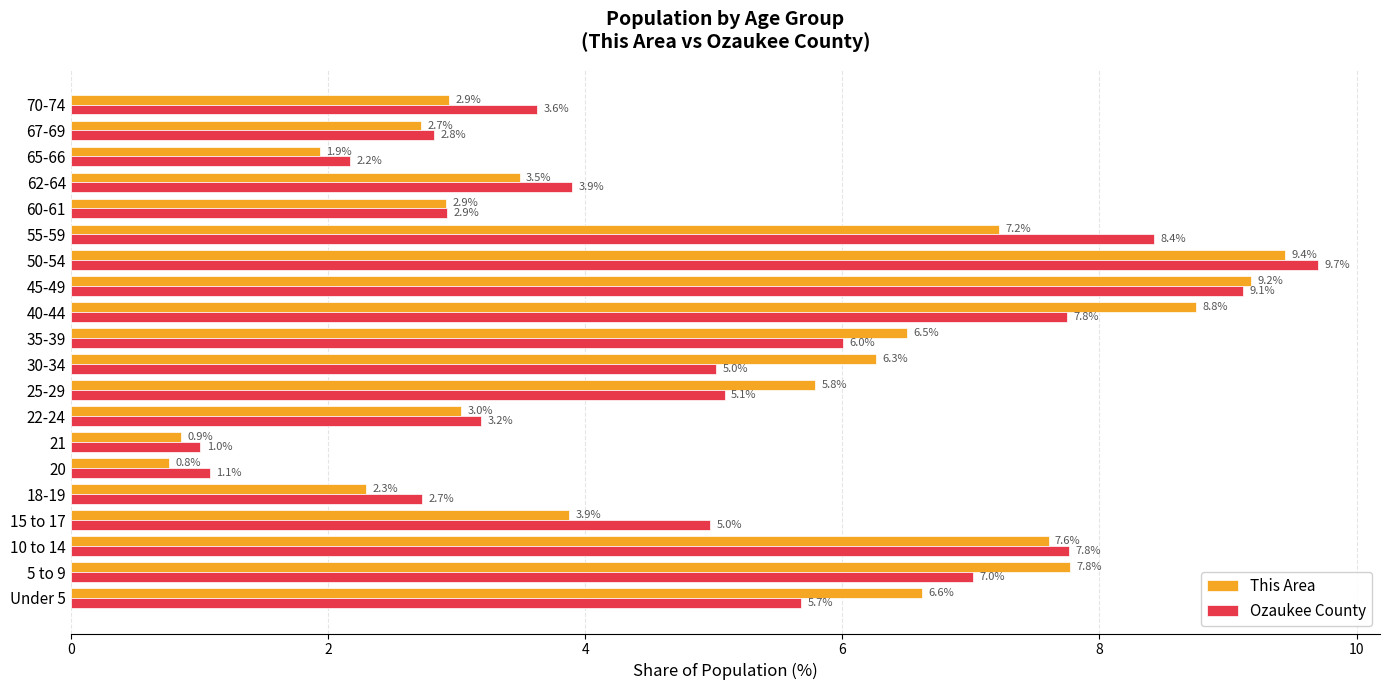

At 15 to 17, list the series in order from smallest to largest.

This Area, Ozaukee County